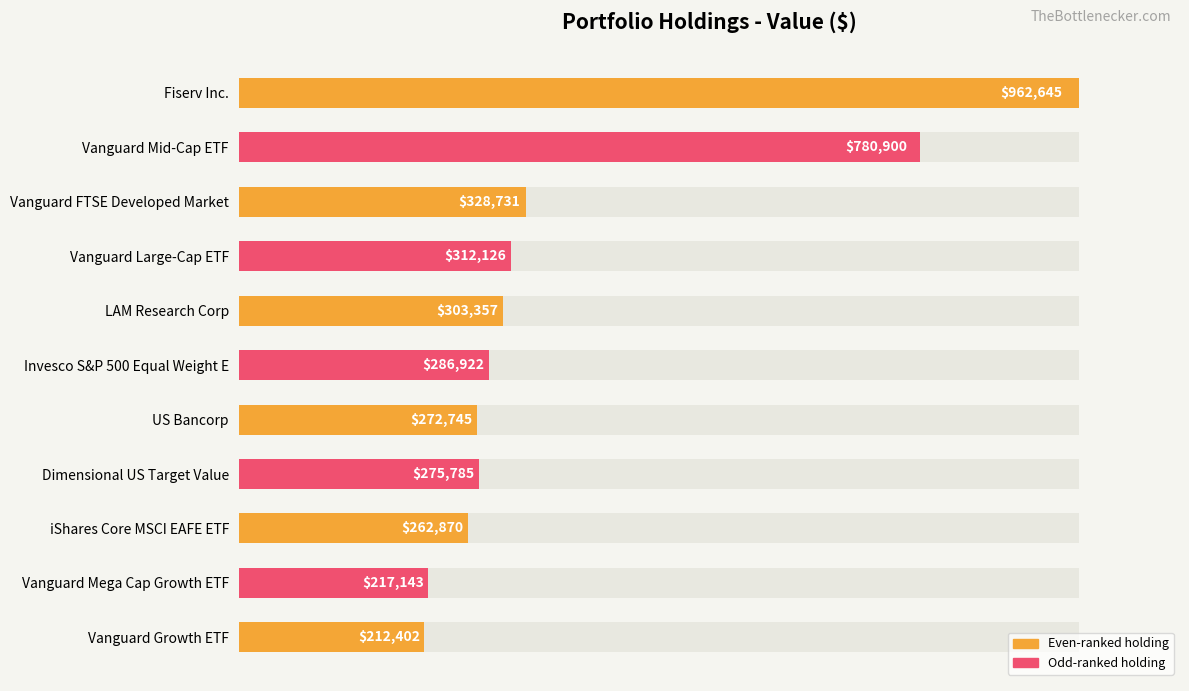

What value does the data have at Vanguard FTSE Developed Market, to the nearest 100?

328700